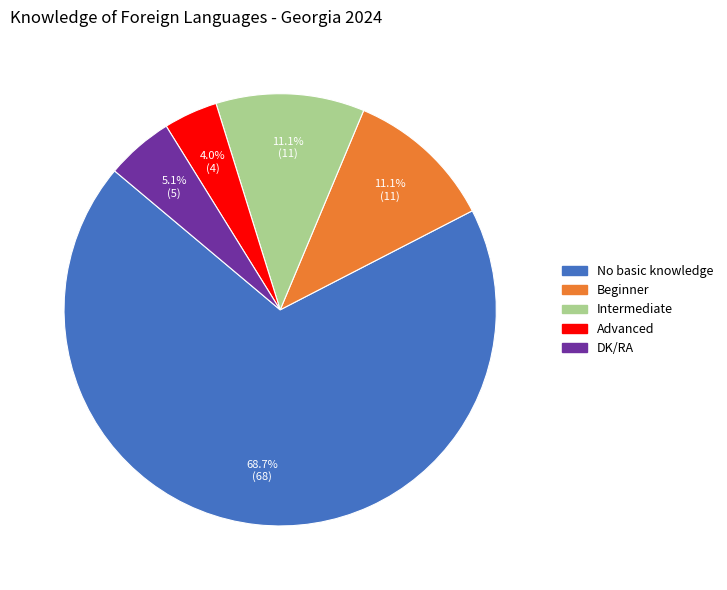

To the nearest percent, what percentage of the pie is Intermediate?

11%